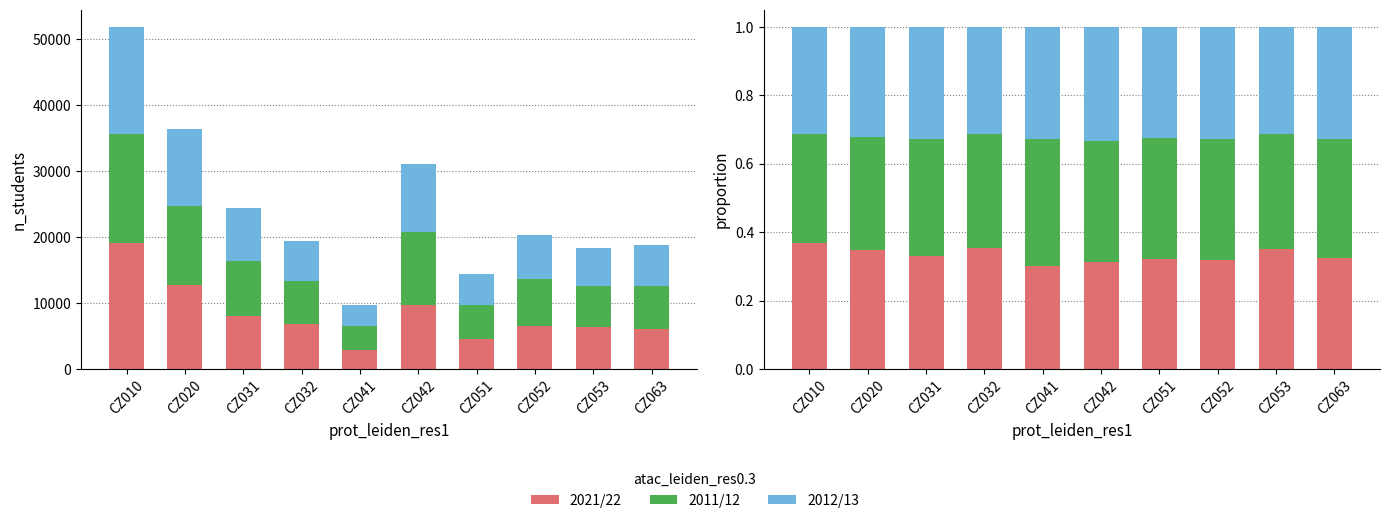

What is the smallest value displayed?

0.3